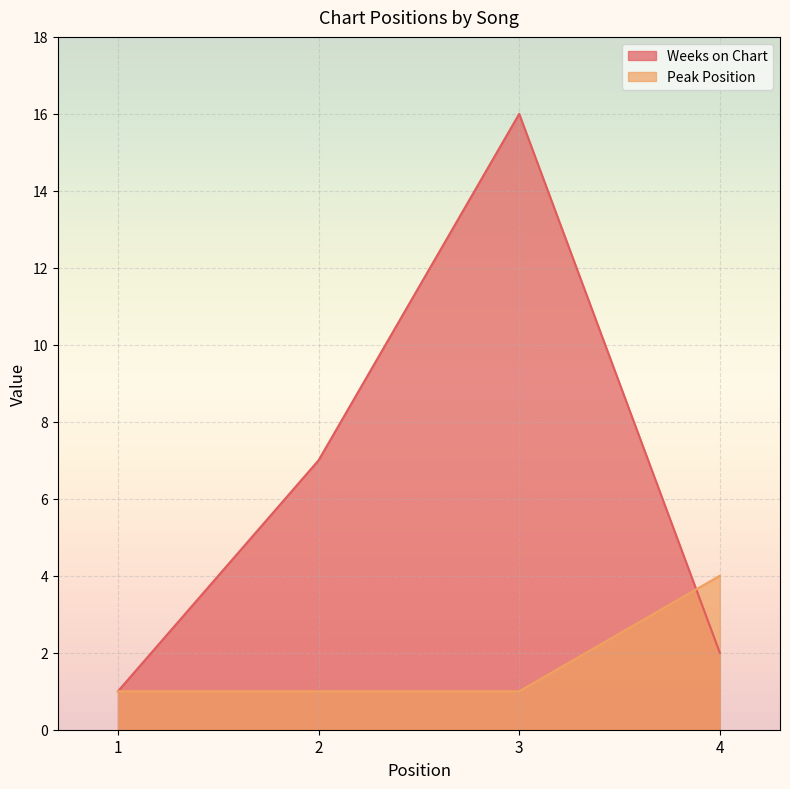

How many lines are shown in the chart?

2